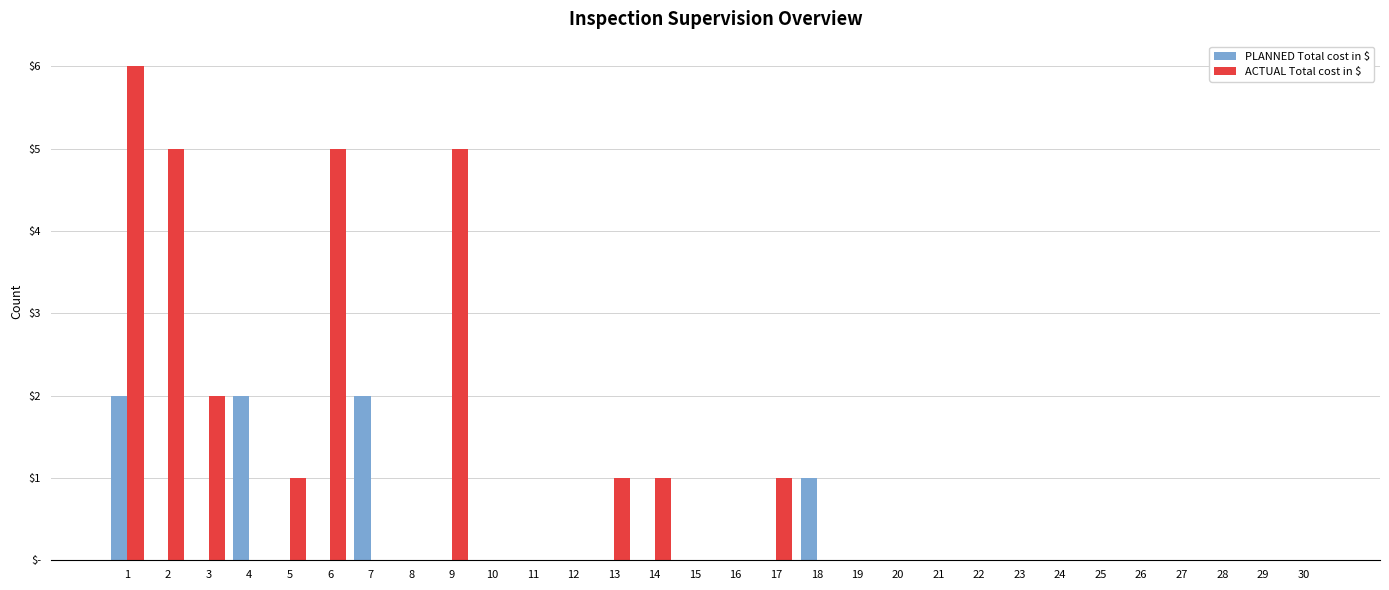

True or false: PLANNED Total cost in $ has a value of 1 at 1.

False